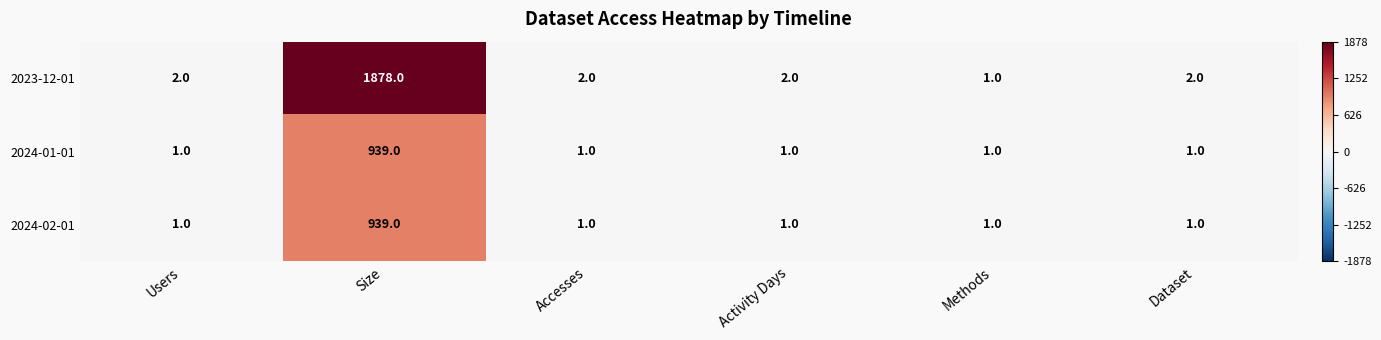

Which series has the largest range (max minus min)?

2023-12-01